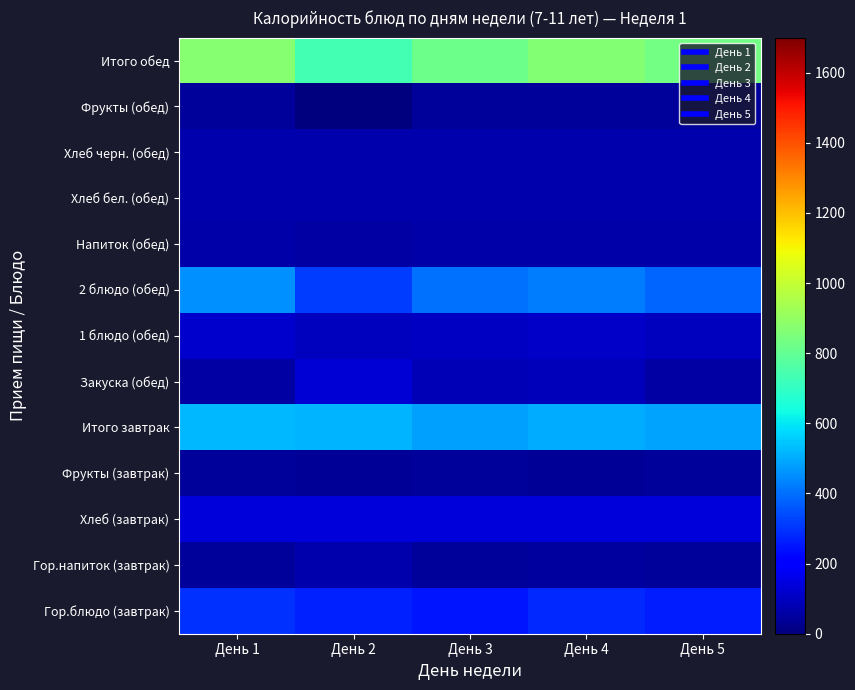

Reading right to left, transcribe all the data shown in this chart.

Гор.блюдо (завтрак): День 5=260.0	День 4=280.0	День 3=250.0	День 2=268.6	День 1=296.5
Гор.напиток (завтрак): День 5=42.6	День 4=50.0	День 3=45.0	День 2=71.4	День 1=42.6
Хлеб (завтрак): День 5=138.5	День 4=138.5	День 3=138.5	День 2=138.5	День 1=138.5
Фрукты (завтрак): День 5=44.9	День 4=35.0	День 3=44.9	День 2=35.0	День 1=44.9
Итого завтрак: День 5=485.9	День 4=503.5	День 3=478.3	День 2=513.5	День 1=522.4
Закуска (обед): День 5=56.1	День 4=90.0	День 3=80.0	День 2=129.8	День 1=56.1
1 блюдо (обед): День 5=95.0	День 4=110.0	День 3=100.0	День 2=94.2	День 1=113.7
2 блюдо (обед): День 5=380.0	День 4=420.0	День 3=400.0	День 2=312.2	День 1=454.3
Напиток (обед): День 5=65.9	День 4=65.0	День 3=60.0	День 2=57.7	День 1=65.9
Хлеб бел. (обед): День 5=71.2	День 4=71.2	День 3=71.2	День 2=71.2	День 1=71.2
Хлеб черн. (обед): День 5=67.3	День 4=67.3	День 3=67.3	День 2=67.3	День 1=67.3
Фрукты (обед): День 5=44.4	День 4=44.4	День 3=44.4	День 2=0.0	День 1=44.4
Итого обед: День 5=835.0	День 4=867.9	День 3=823.0	День 2=732.4	День 1=872.9